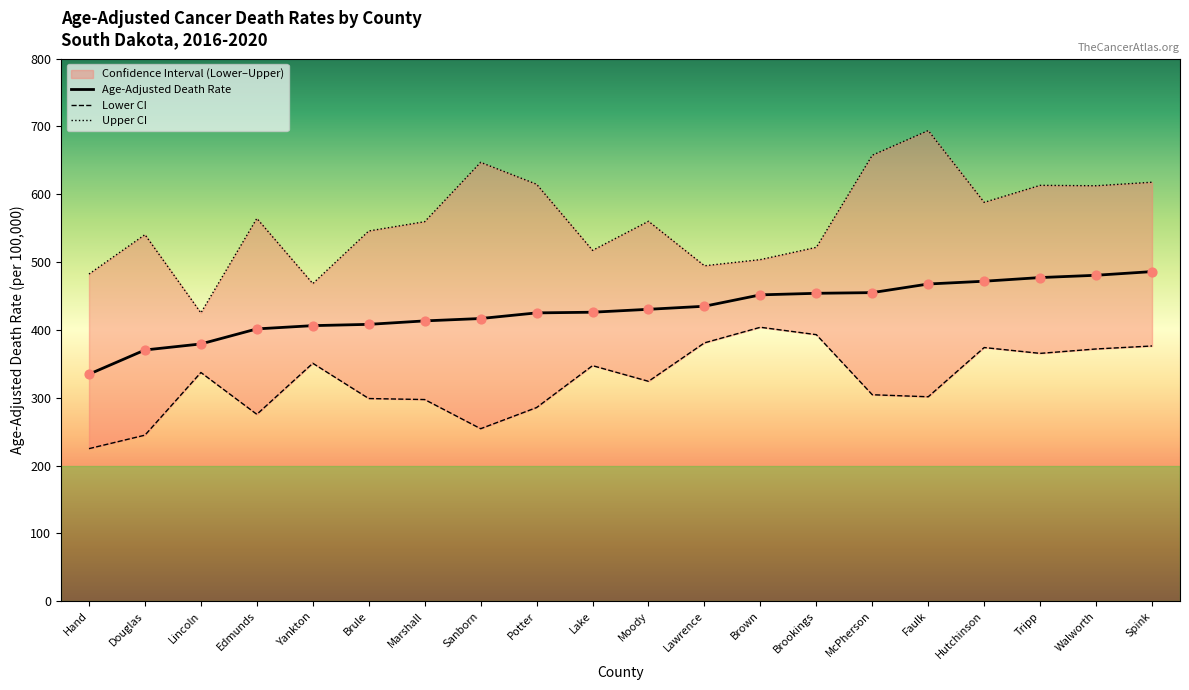

Which series has the largest total across all categories?

Upper CI